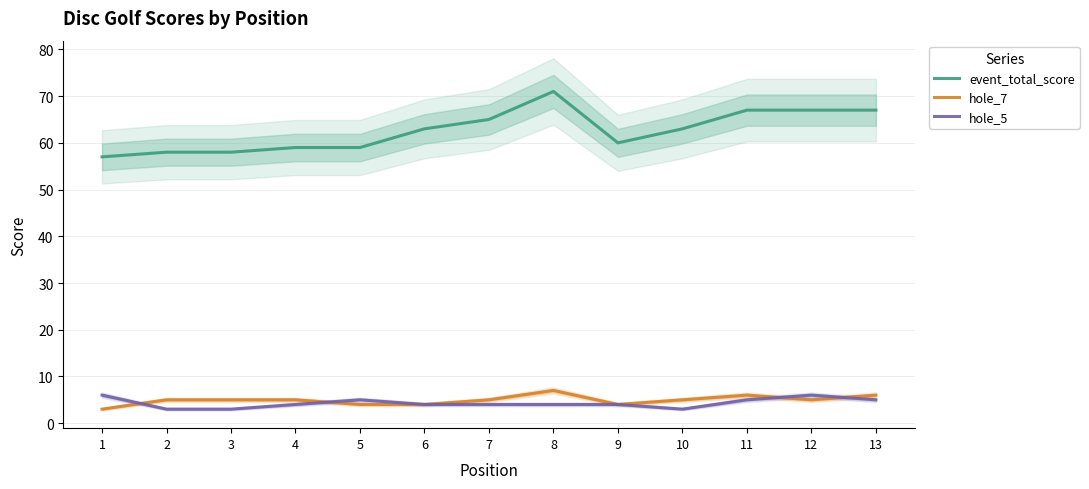

True or false: hole_7 and event_total_score intersect in this chart.

False